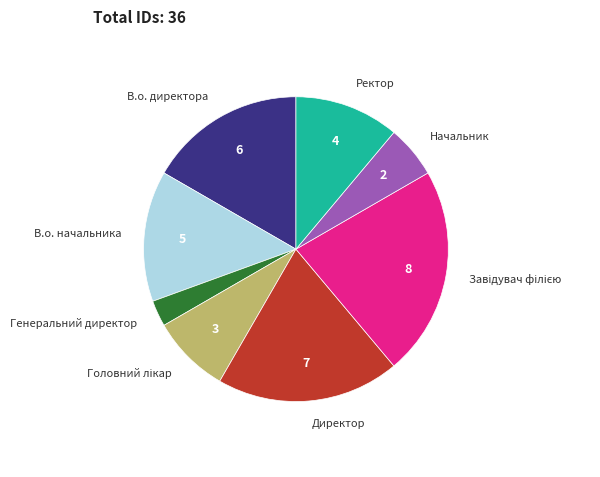

Which slice is the smallest?

Генеральний директор